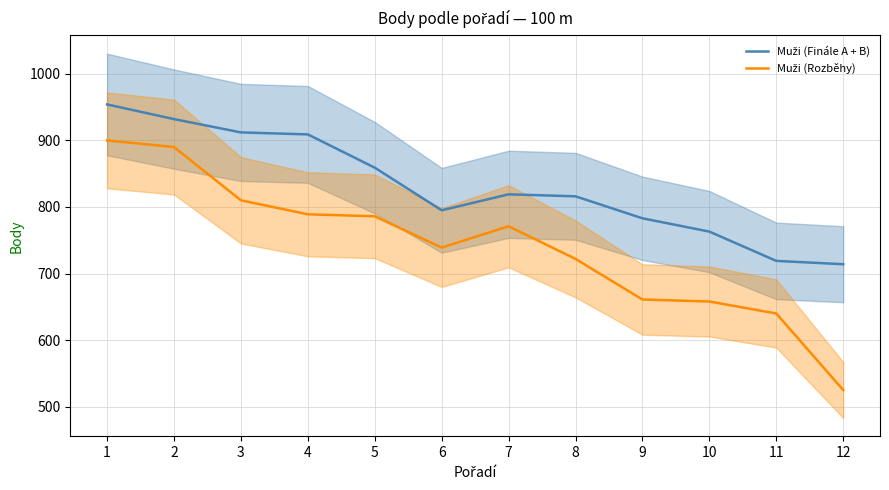

How many data points in Muži (Finále A + B) are less than 819?

6